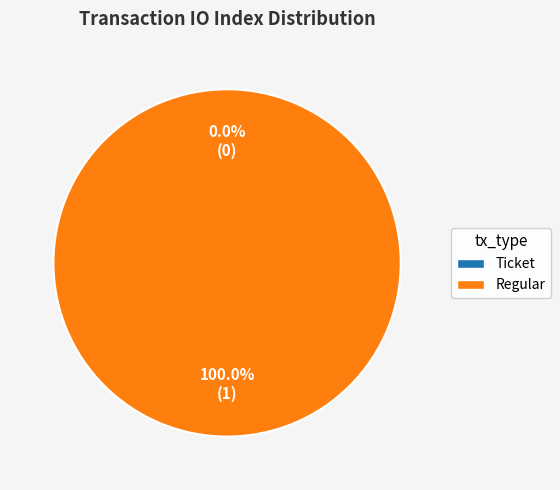

How many slices are in this pie chart?

2